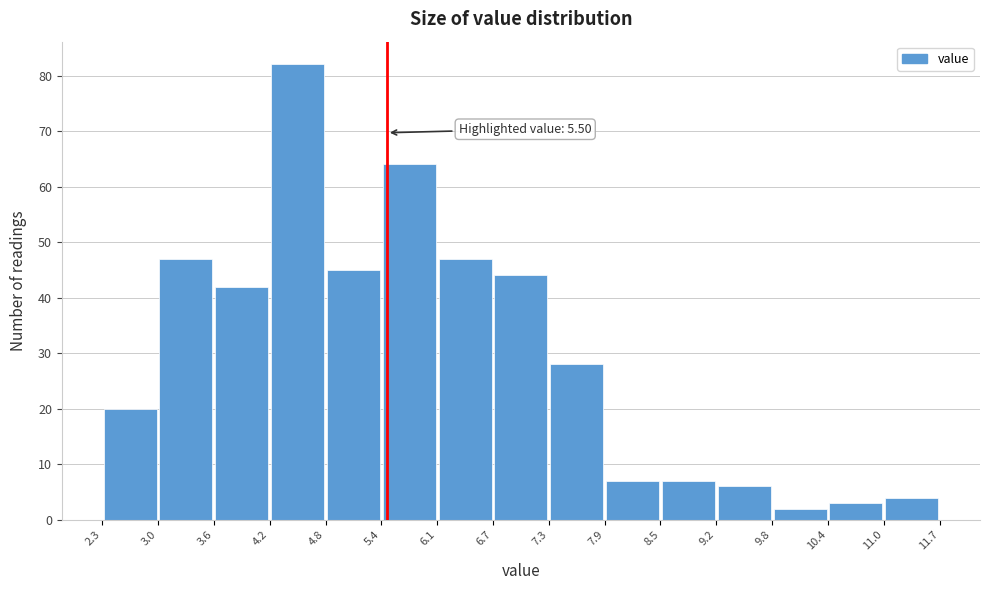

Over which range of the x-axis is the bar tallest?

4.2 to 4.8